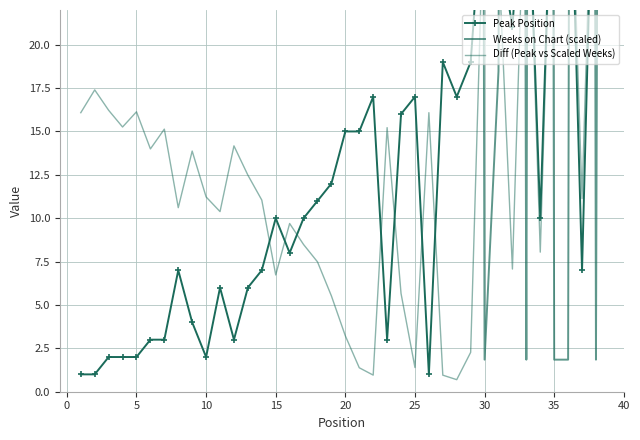

Rank the series by their maximum value, from lowest to highest.

Diff (Peak vs Scaled Weeks), Peak Position, Weeks on Chart (scaled)